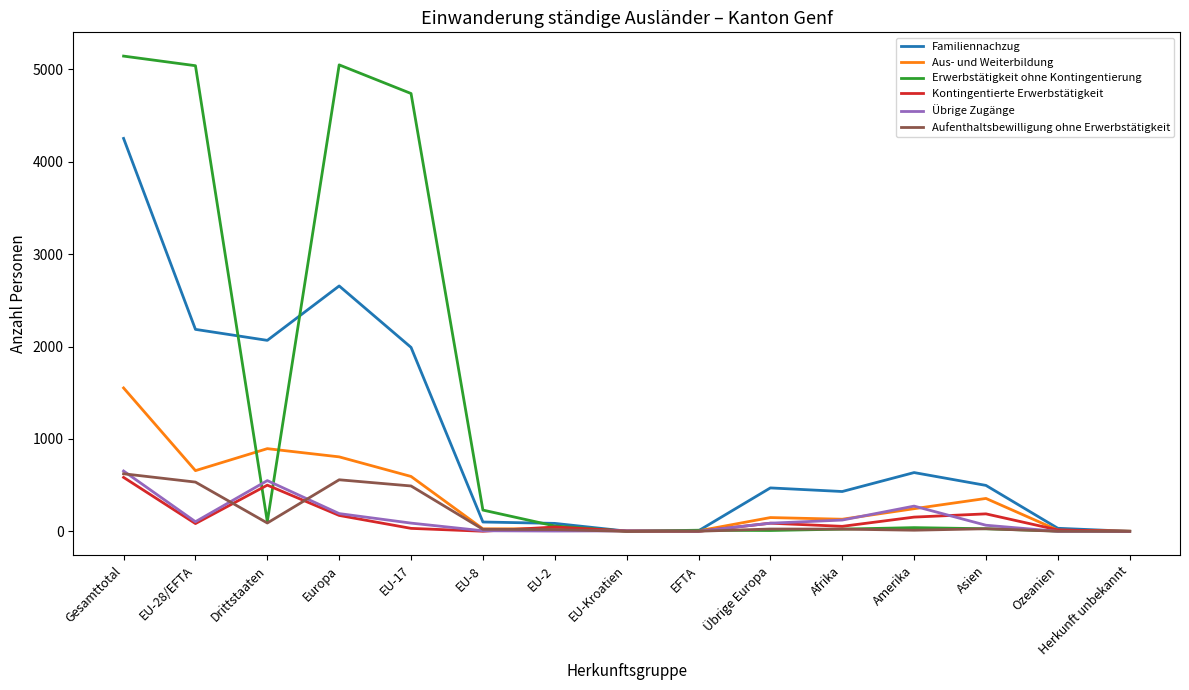

Where do Erwerbstätigkeit ohne Kontingentierung and Übrige Zugänge first cross each other?

EU-28/EFTA and Drittstaaten